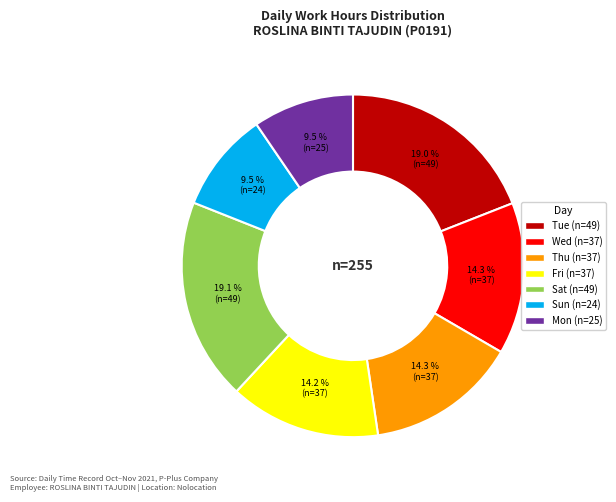

Does any single category account for the majority?

No